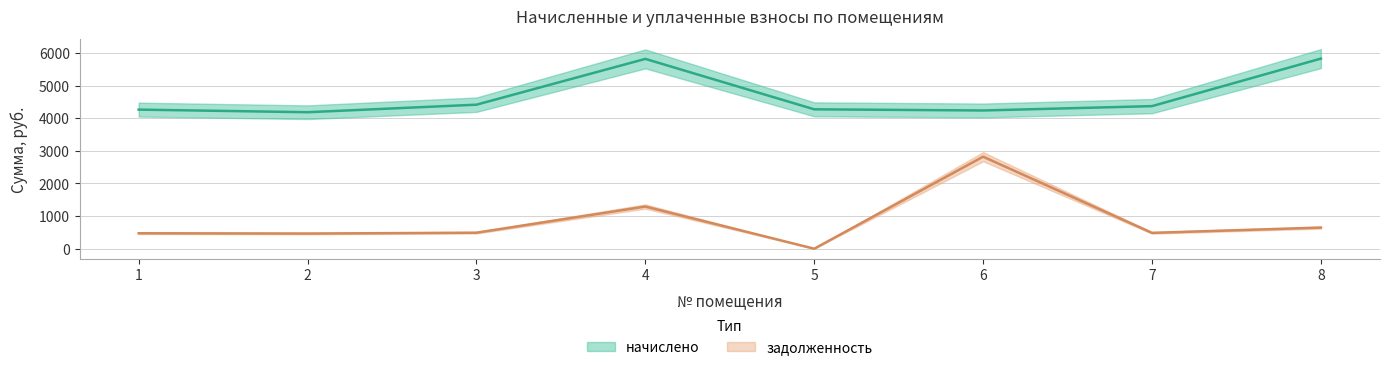

What is the spread (max minus min) of values at 4?

4525.4